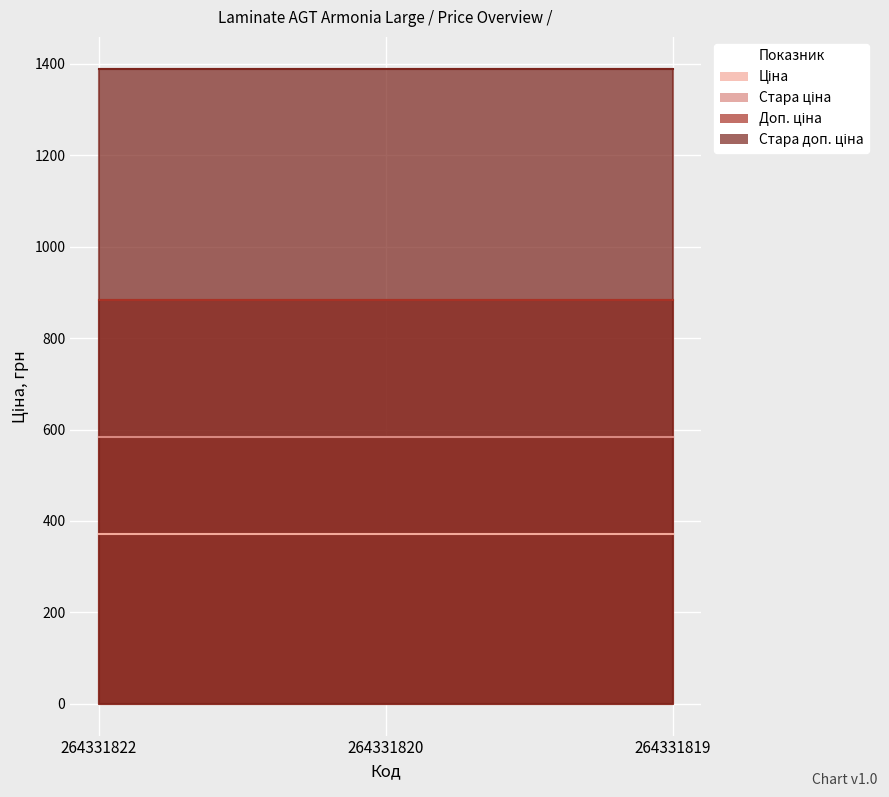

Which series has the largest total across all categories?

Стара доп. ціна